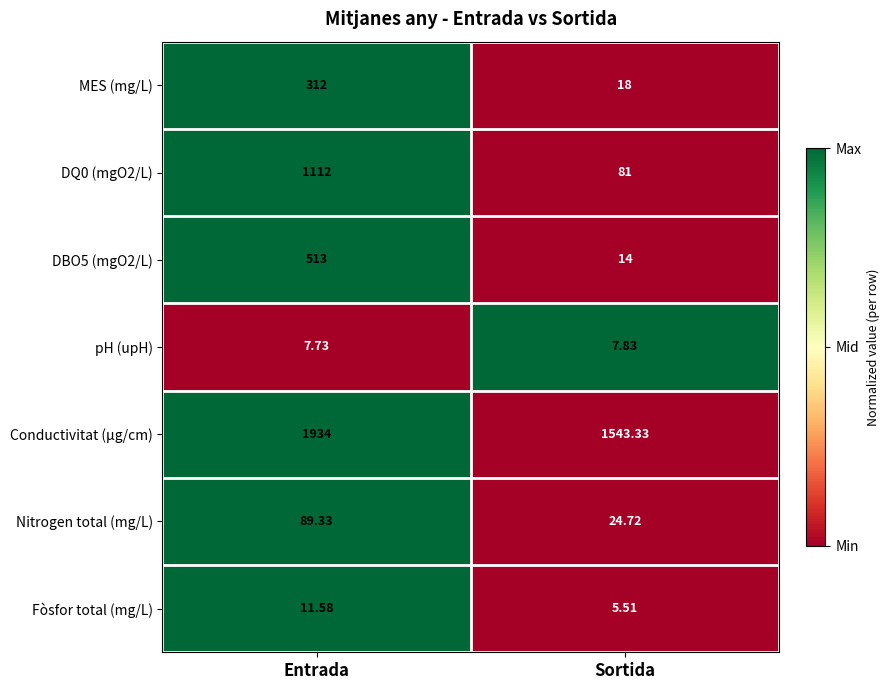

Is the value of Nitrogen total (mg/L) at Entrada greater than the value of DBO5 (mgO2/L) at Sortida?

Yes